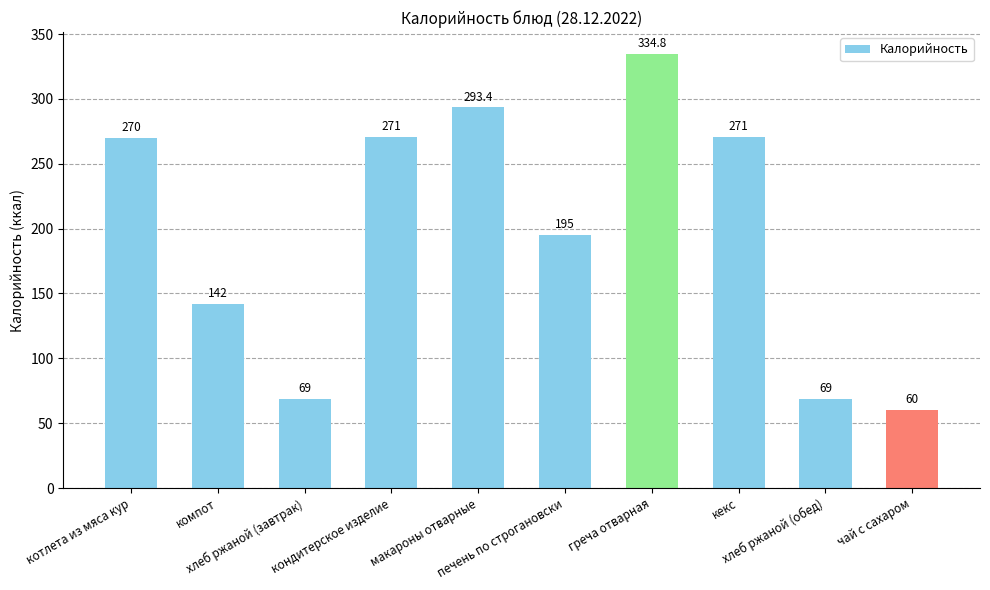

Reading left to right, list all the values displayed in this chart.

котлета из мяса кур=270.0	компот=142.0	хлеб ржаной (завтрак)=69.0	кондитерское изделие=271.0	макароны отварные=293.4	печень по строгановски=195.0	греча отварная=334.8	кекс=271.0	хлеб ржаной (обед)=69.0	чай с сахаром=60.0